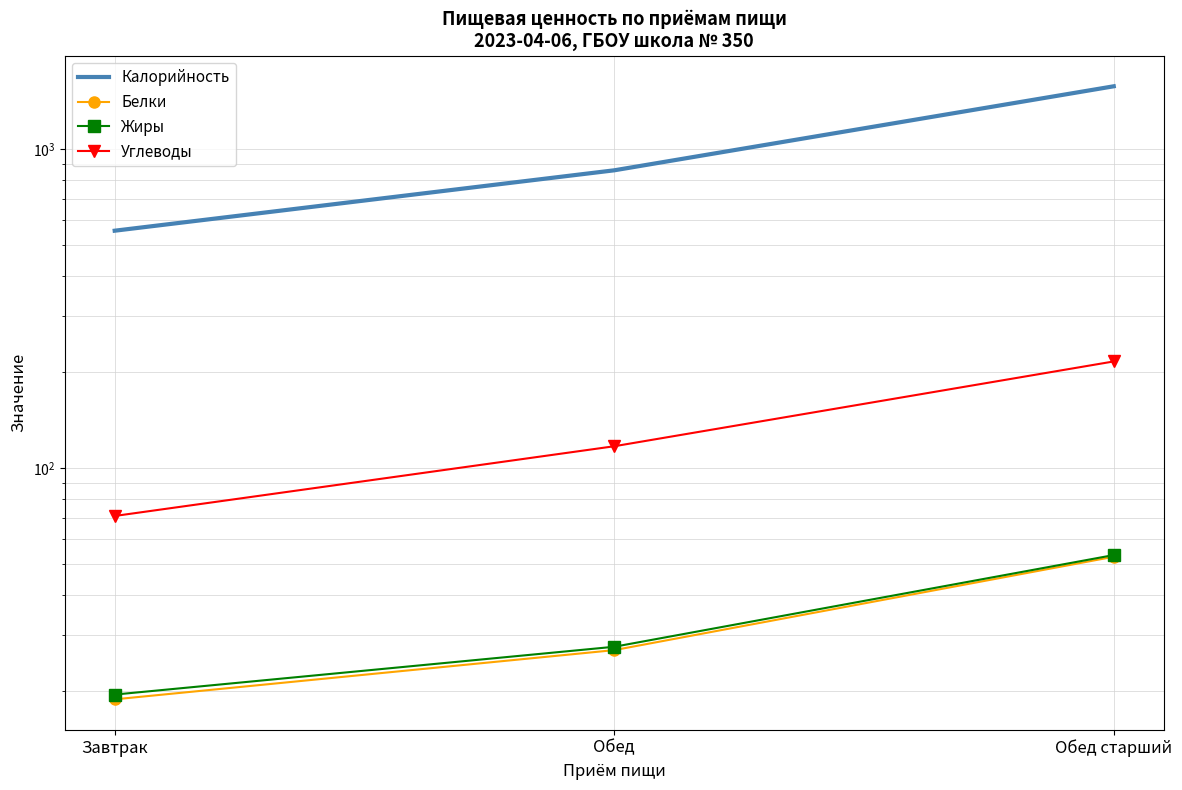

Does the chart have visible grid lines?

Yes